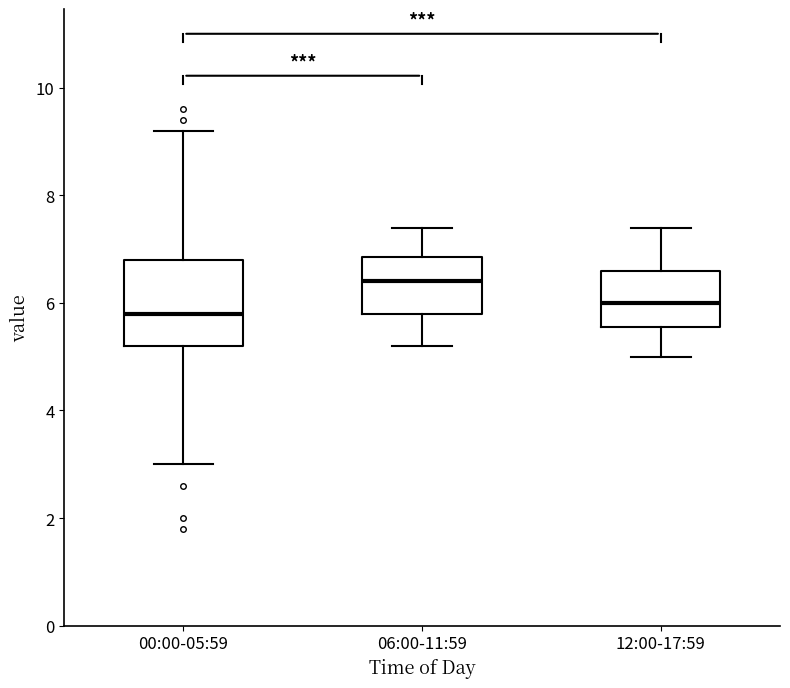

Reading left to right, transcribe this box plot: for each box, give where its median line is, the range the box spans, and where its two whiskers end, as read against the y-axis. The values are not printed on the chart, so give them approximately, as read against the axis.

00:00-05:59: median 5.8, box 5.2 to 6.8, whiskers 3.0 to 9.2
06:00-11:59: median 6.4, box 5.8 to 6.8, whiskers 5.2 to 7.4
12:00-17:59: median 6.0, box 5.6 to 6.6, whiskers 5.0 to 7.4